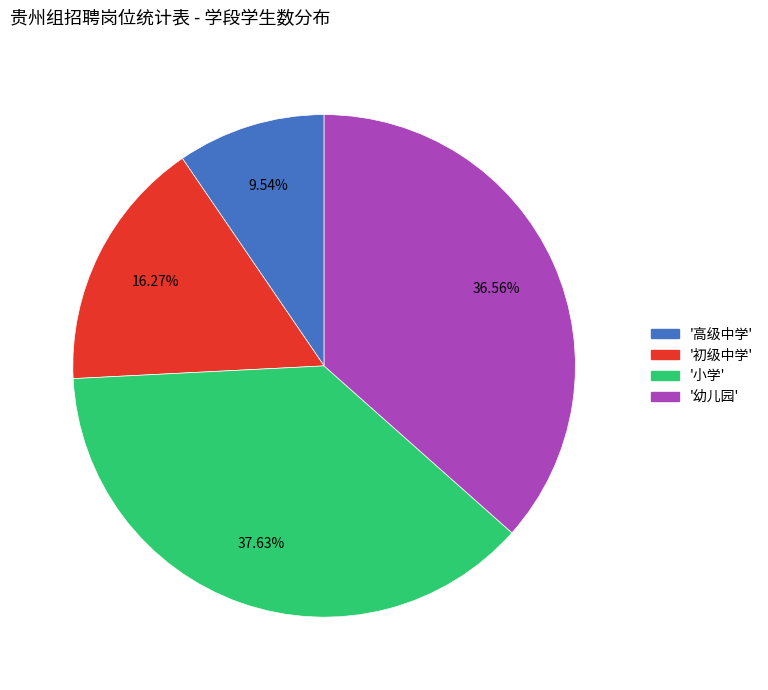

Does any single category account for the majority?

No